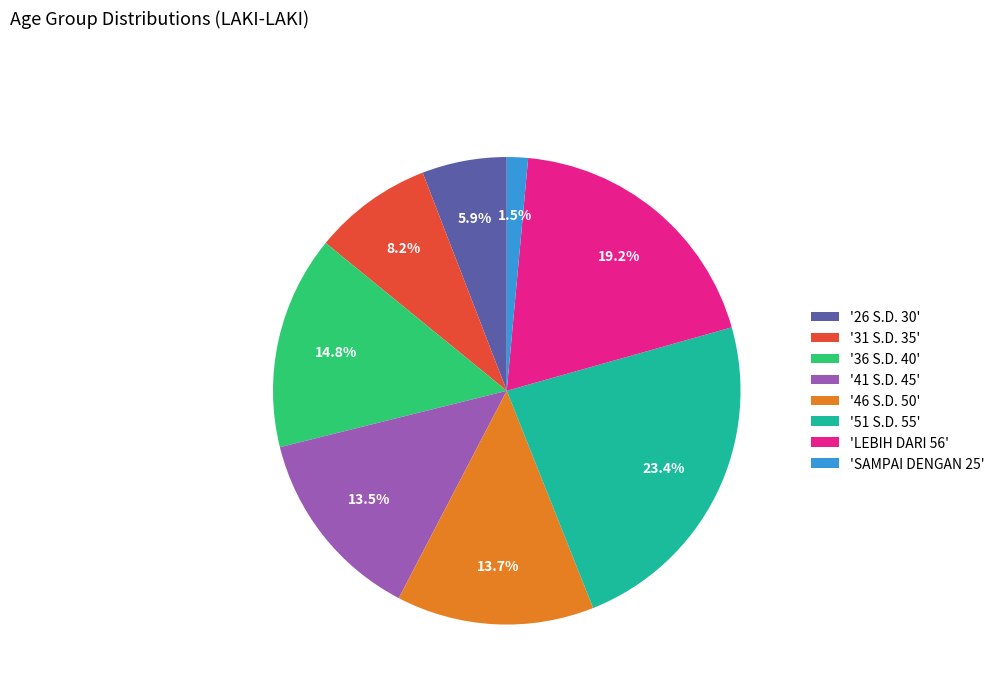

What is the ratio of the value at '51 S.D. 55' to the value at '36 S.D. 40'?

1.6